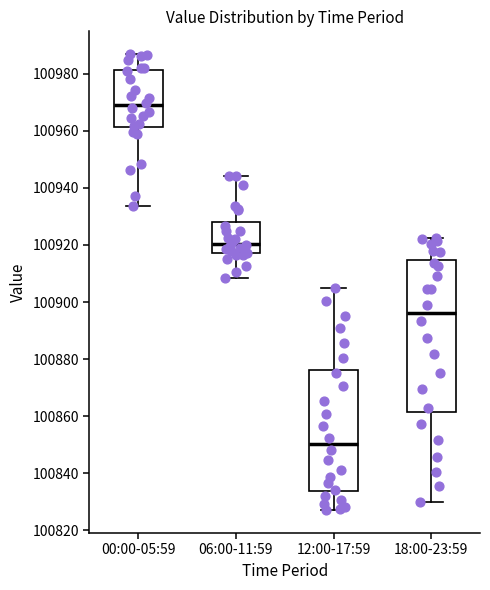

Which box has the highest median line?

00:00-05:59